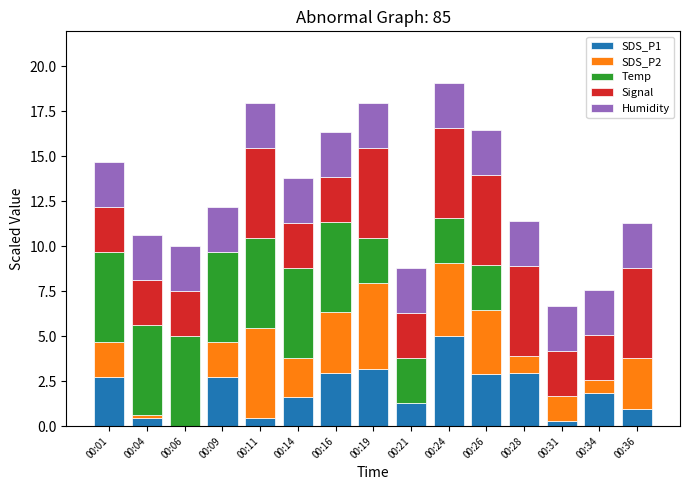

What is the total value across all series at 00:06?

10.0